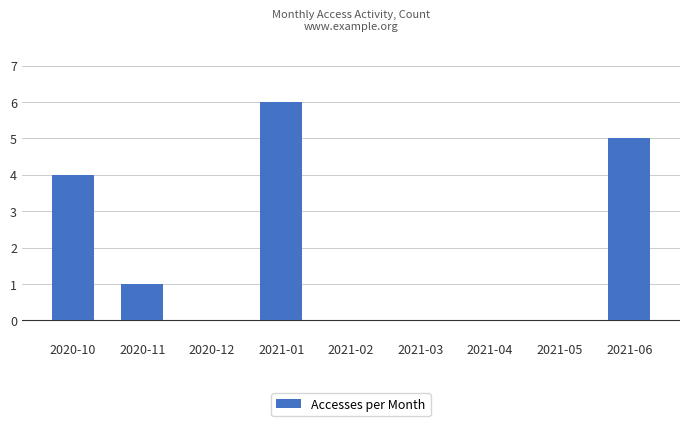

What is the sum of all values?

16